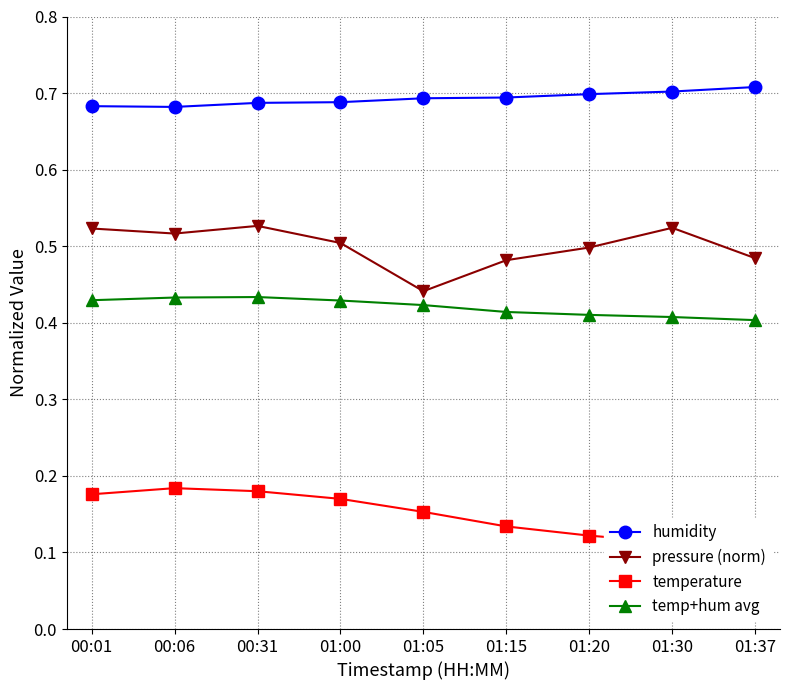

Reading left to right, transcribe all the data shown in this chart.

humidity: 00:01=0.7	00:06=0.7	00:31=0.7	01:00=0.7	01:05=0.7	01:15=0.7	01:20=0.7	01:30=0.7	01:37=0.7
pressure (norm): 00:01=0.5	00:06=0.5	00:31=0.5	01:00=0.5	01:05=0.4	01:15=0.5	01:20=0.5	01:30=0.5	01:37=0.5
temperature: 00:01=0.2	00:06=0.2	00:31=0.2	01:00=0.2	01:05=0.2	01:15=0.1	01:20=0.1	01:30=0.1	01:37=0.1
temp+hum avg: 00:01=0.4	00:06=0.4	00:31=0.4	01:00=0.4	01:05=0.4	01:15=0.4	01:20=0.4	01:30=0.4	01:37=0.4